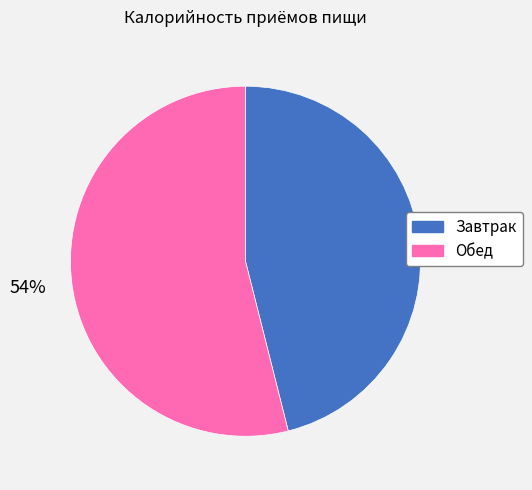

To the nearest percent, what is the average slice percentage?

50%